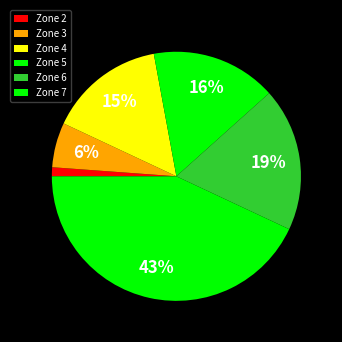

Is Zone 7 the majority of the pie?

No